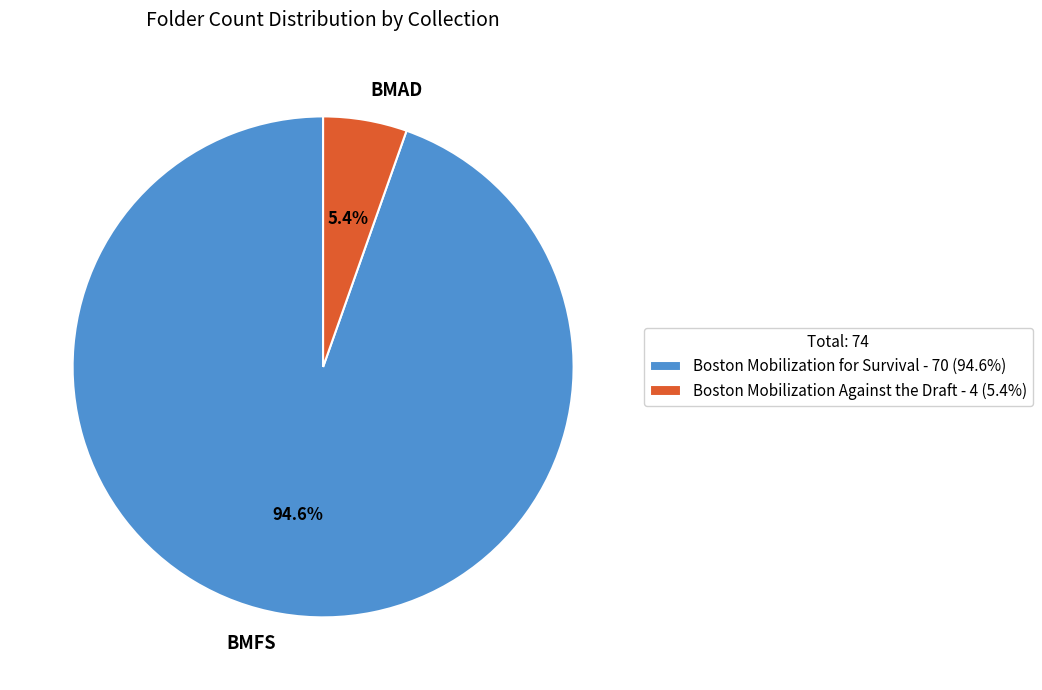

What percentage is the Boston Mobilization Against the Draft slice, to the nearest percent?

5%